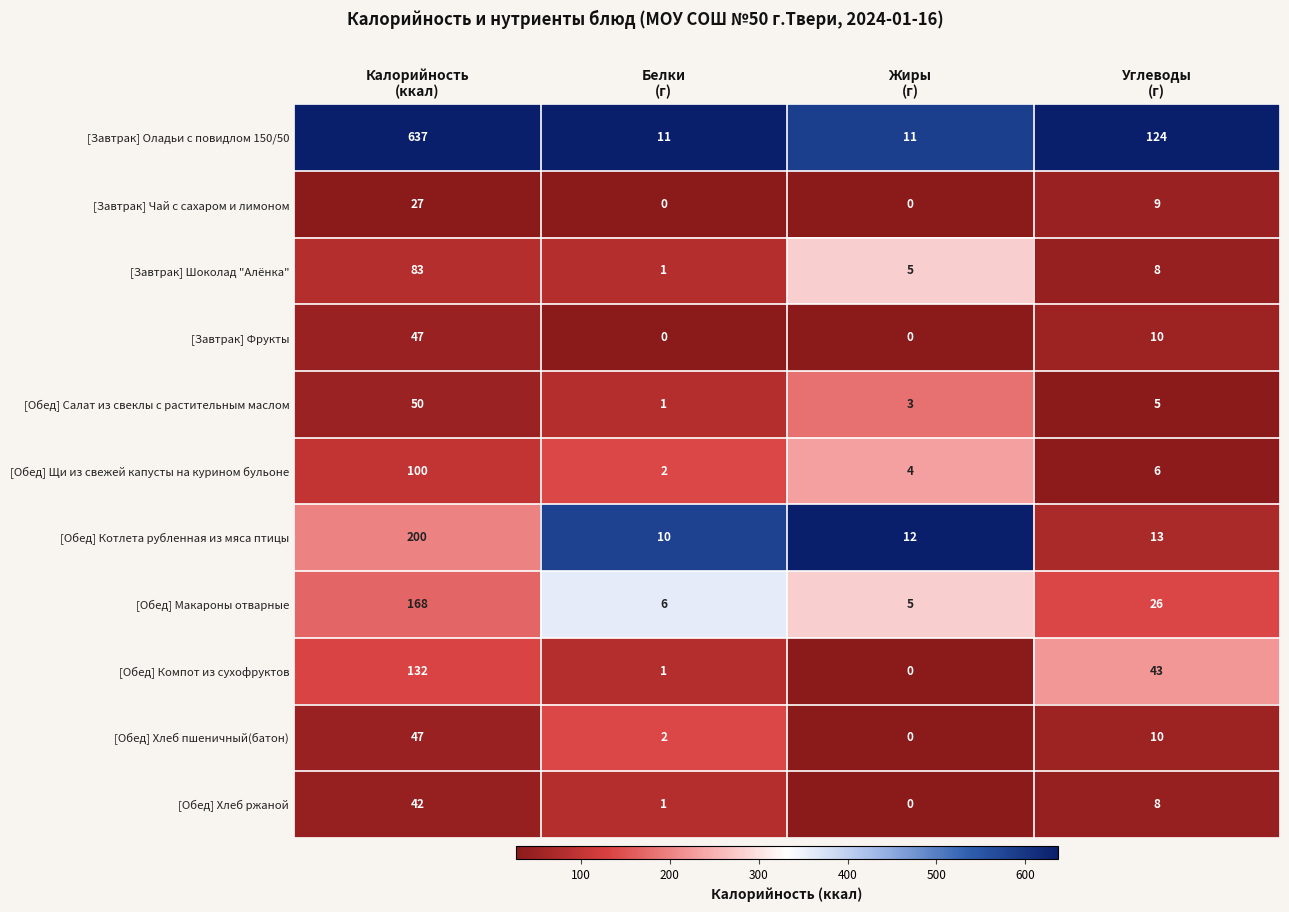

What is the difference between the maximum and minimum values in the [Обед] Хлеб ржаной series?

42